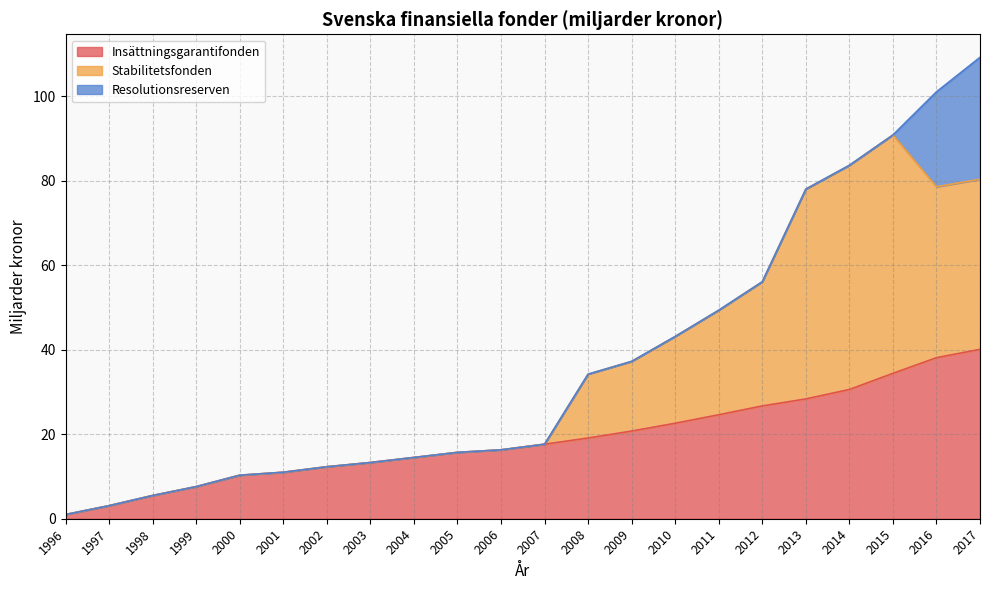

What is the total value across all series at 2015?

90.8